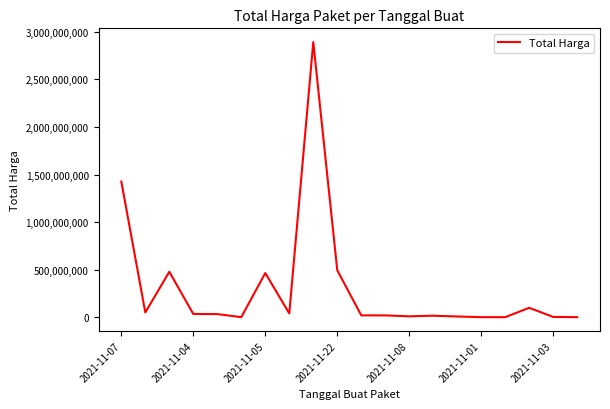

What is the maximum value shown in the chart?

2892122000